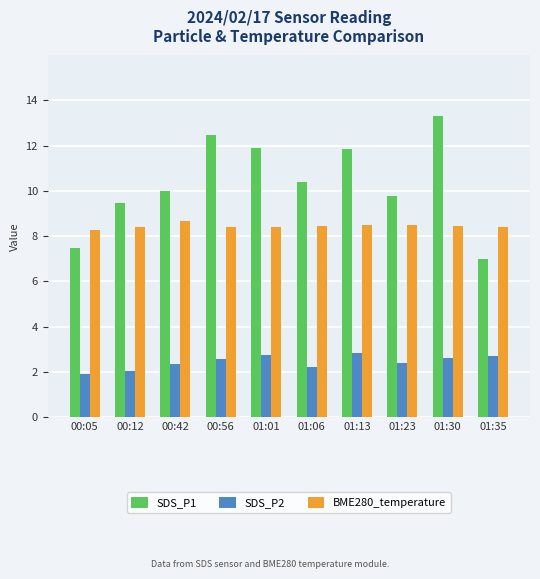

What is the highest value of the SDS_P2 series?

2.8